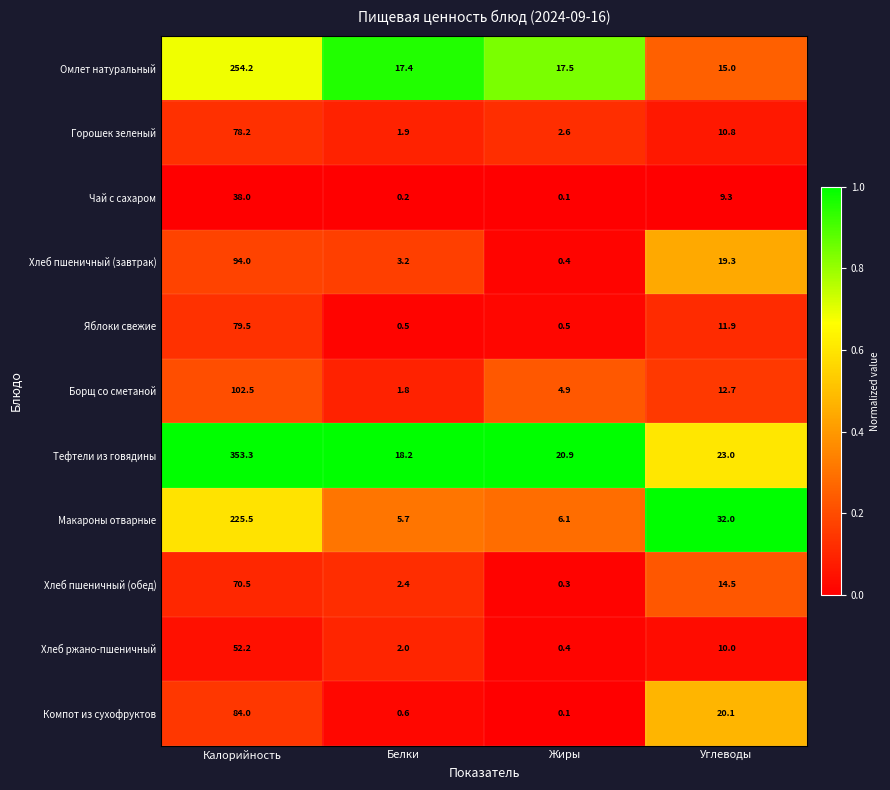

What is the difference between the maximum and minimum values in the Компот из сухофруктов series?

83.9